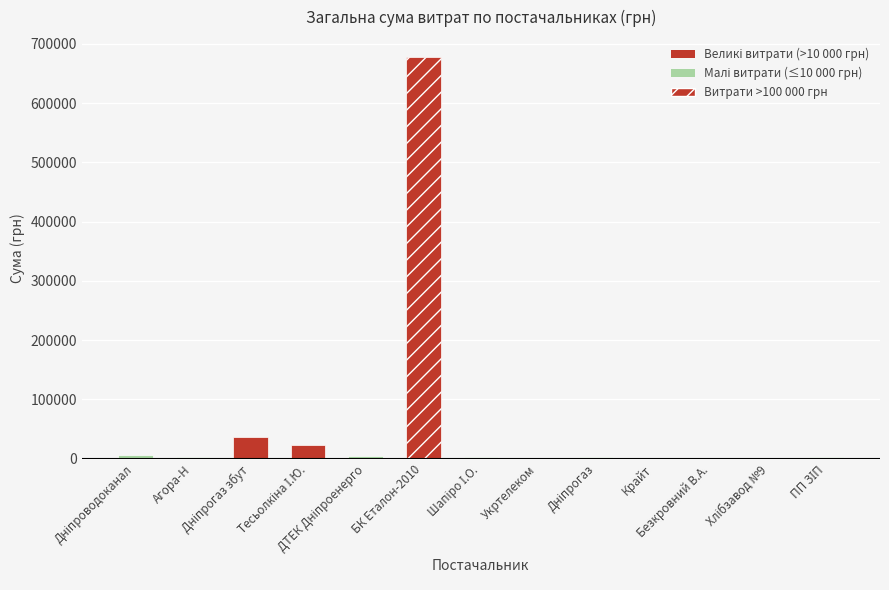

How many distinct data groups are displayed?

1